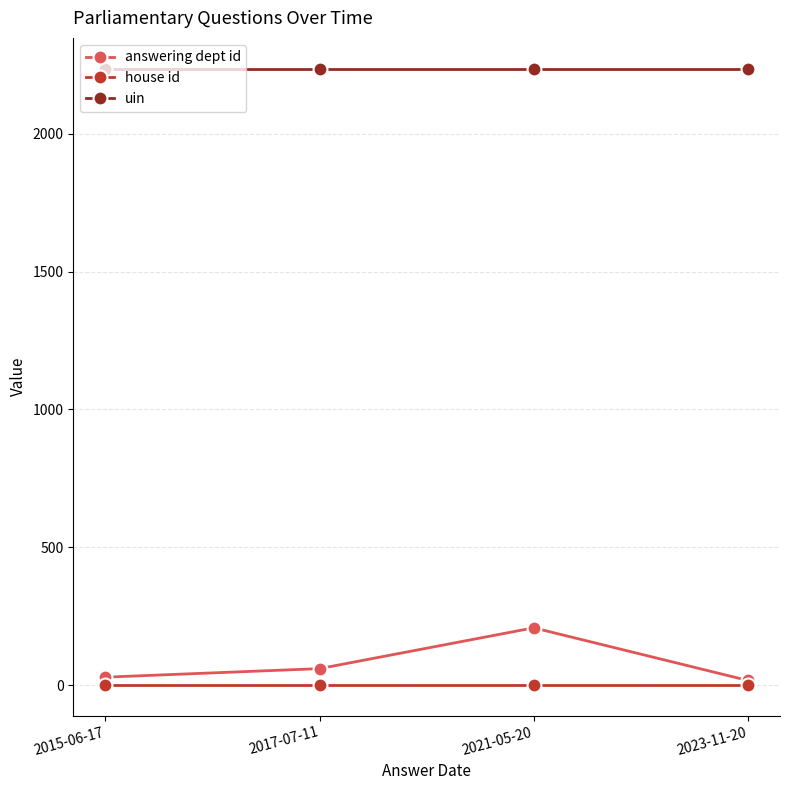

True or false: uin and answering dept id intersect in this chart.

False